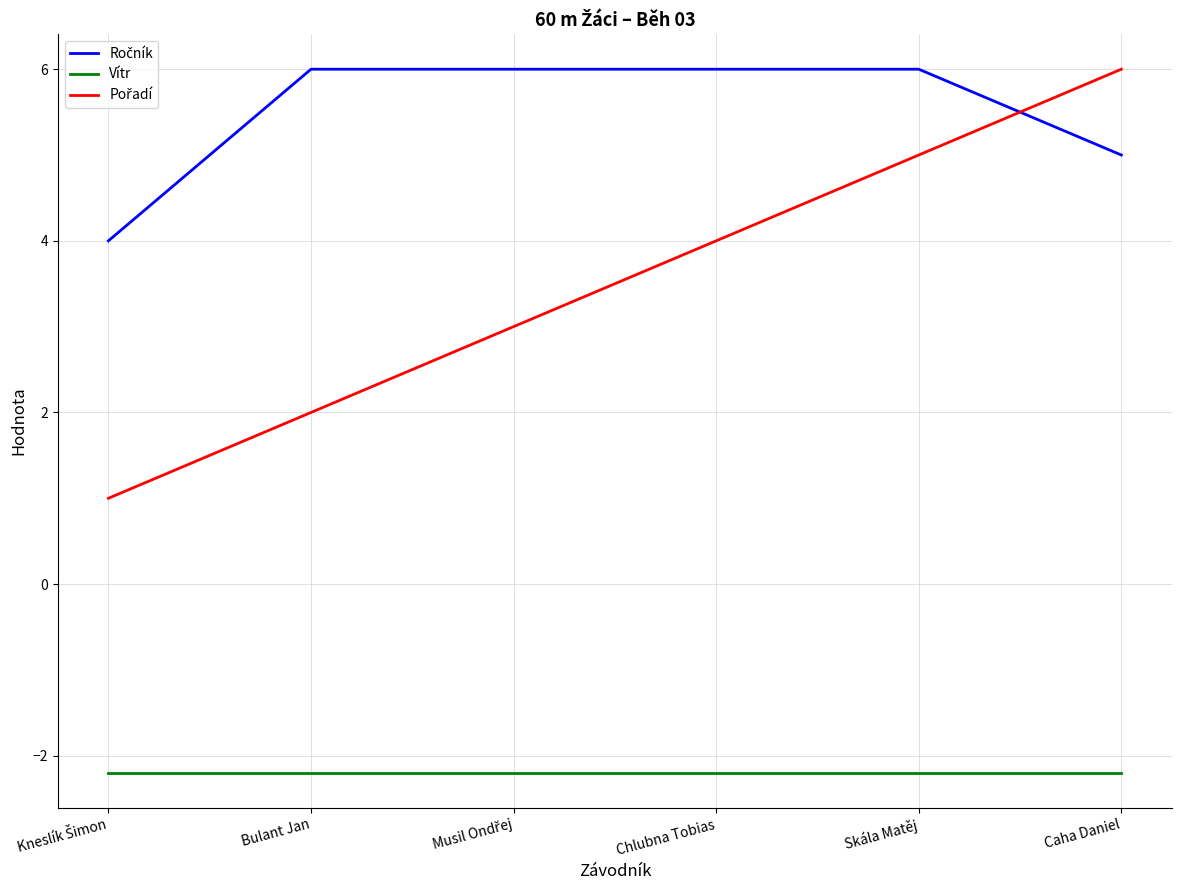

The value of Vítr at Caha Daniel is -2.2. True or false?

True